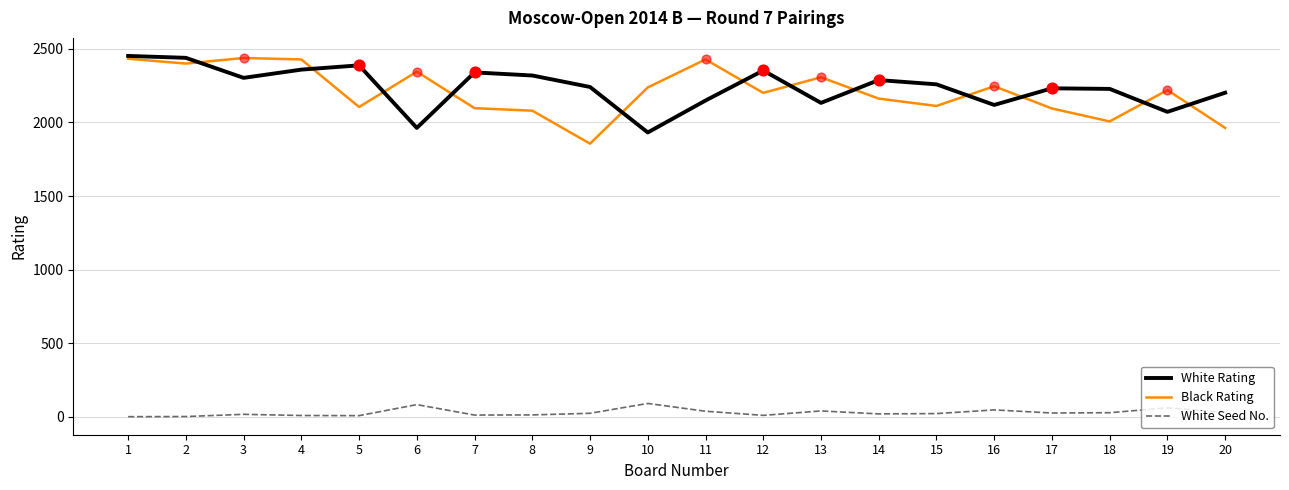

What are all the series names shown in the legend?

White Rating, Black Rating, White Seed No.